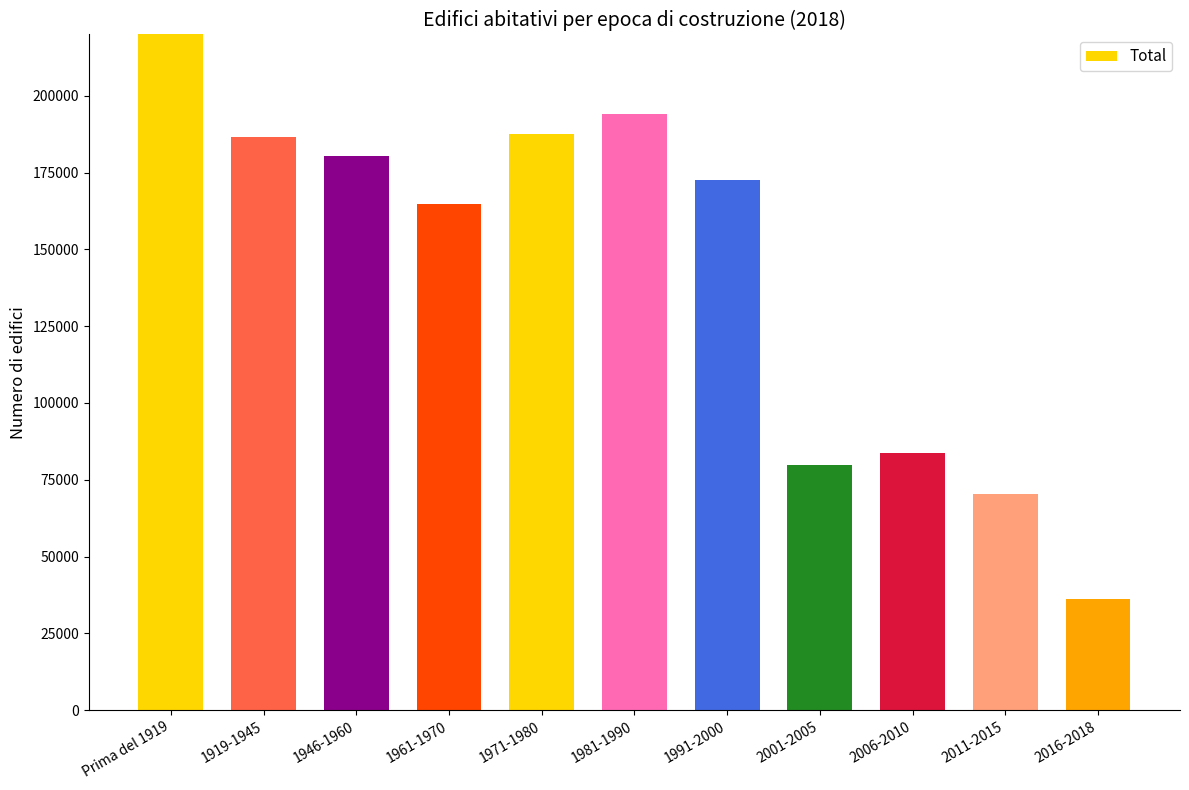

Rank the categories by value from lowest to highest.

2016-2018, 2011-2015, 2001-2005, 2006-2010, 1961-1970, 1991-2000, 1946-1960, 1919-1945, 1971-1980, 1981-1990, Prima del 1919